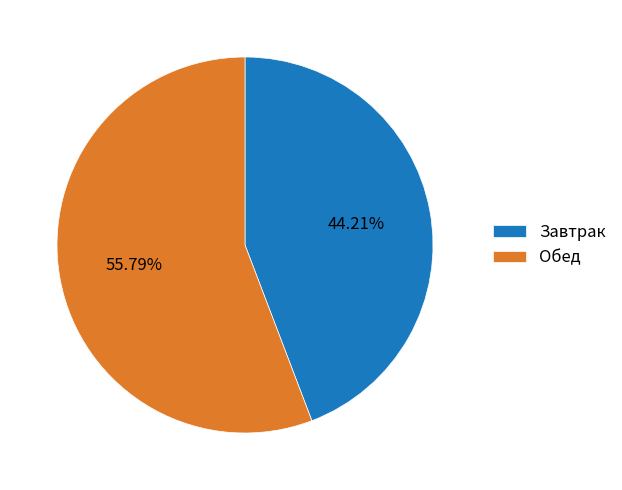

The Обед slice represents 61% of the pie. True or false?

False